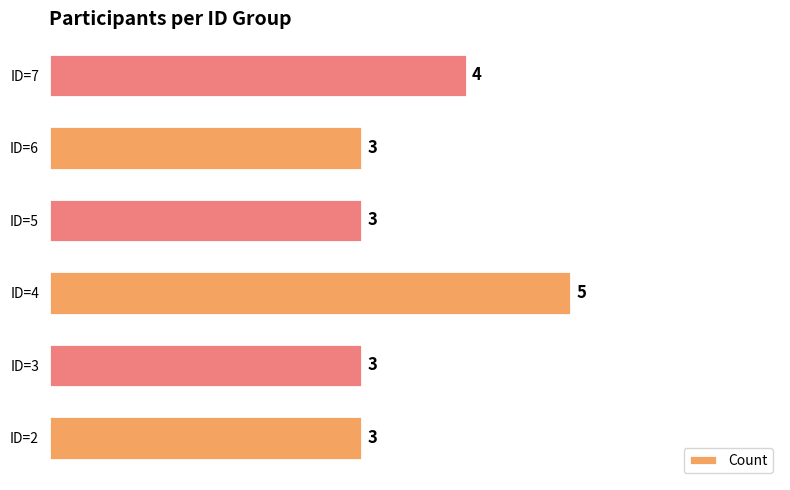

How many values are between 3 and 4?

5